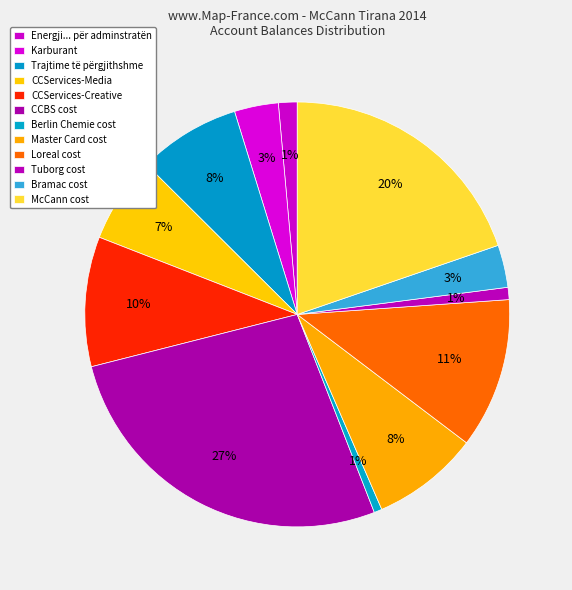

To the nearest percent, what is the difference between the largest and smallest slice percentages?

26%